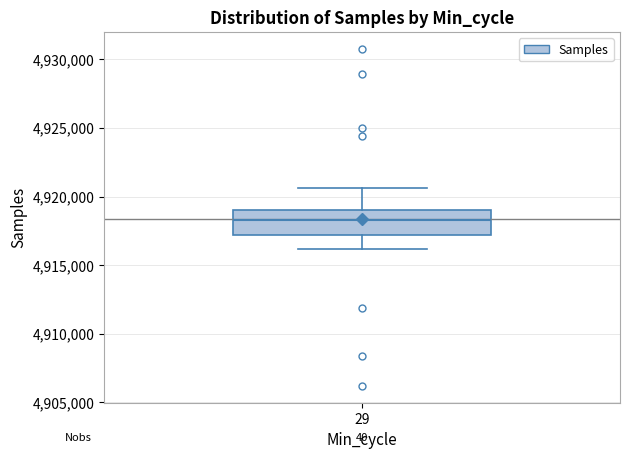

Where does the upper whisker of the box at x = 29 end on the y-axis? The values are not printed on the chart, so give them approximately, as read against the axis.

4920500